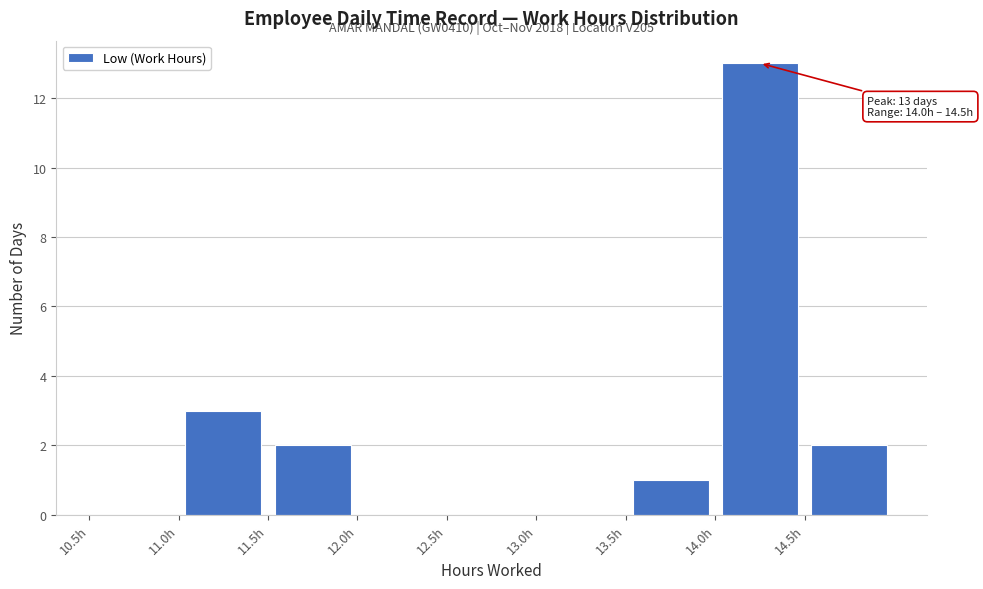

Which range on the x-axis has the tallest bar?

14.0 to 14.5